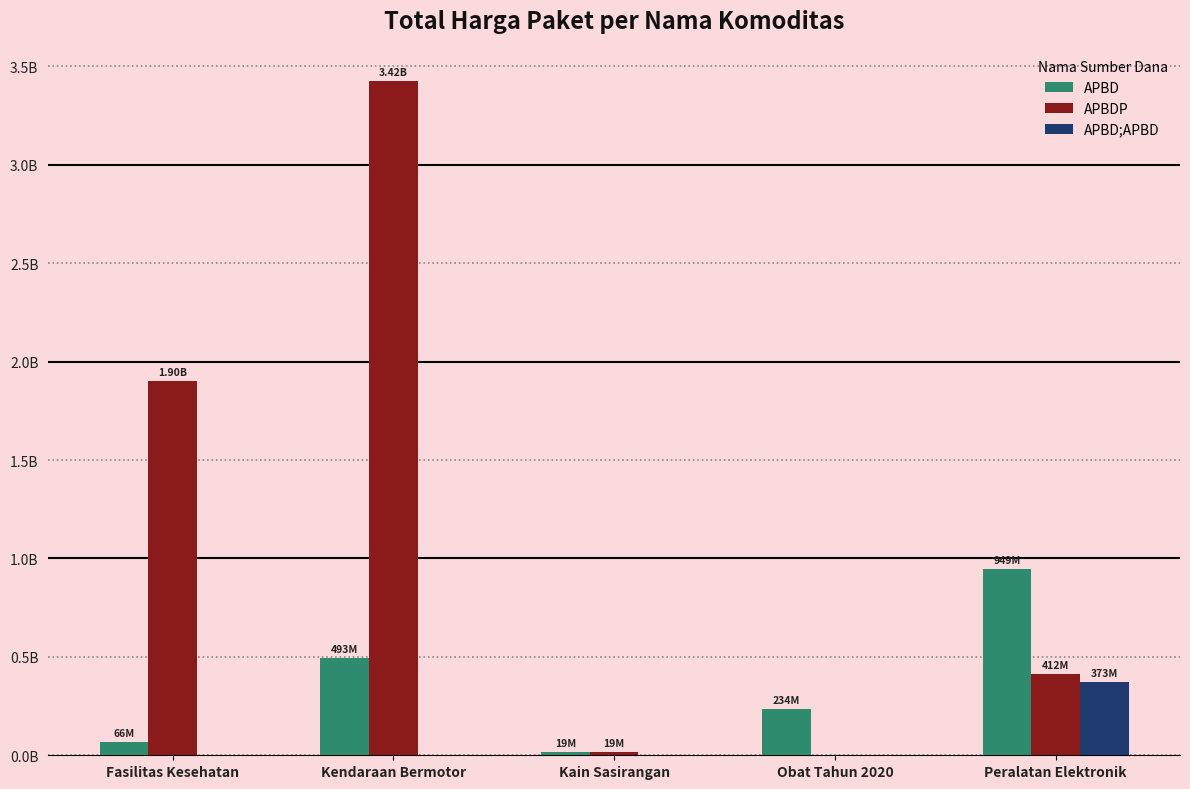

What position from the right is Kain Sasirangan?

3